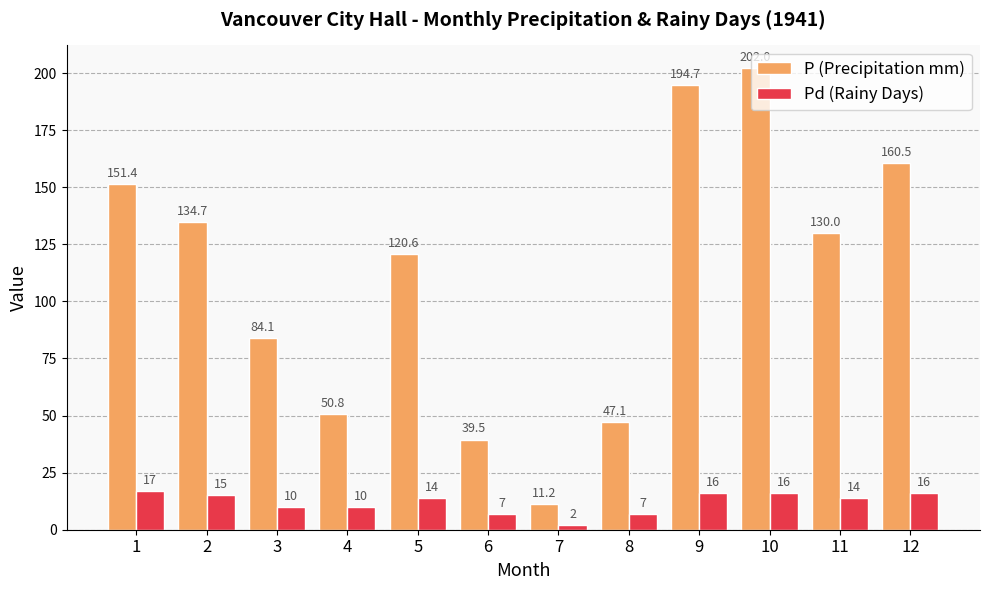

What is the value of the P (Precipitation mm) bar at the 11th from the left?

130.0